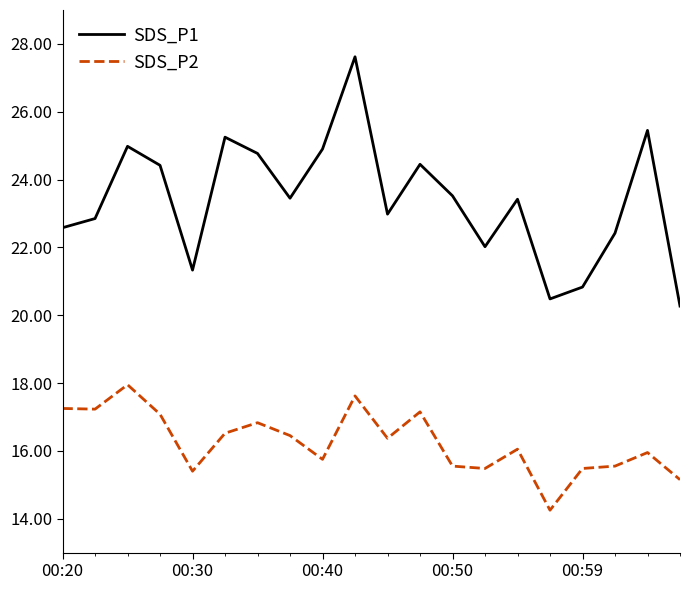

Which series has the largest range (max minus min)?

SDS_P1